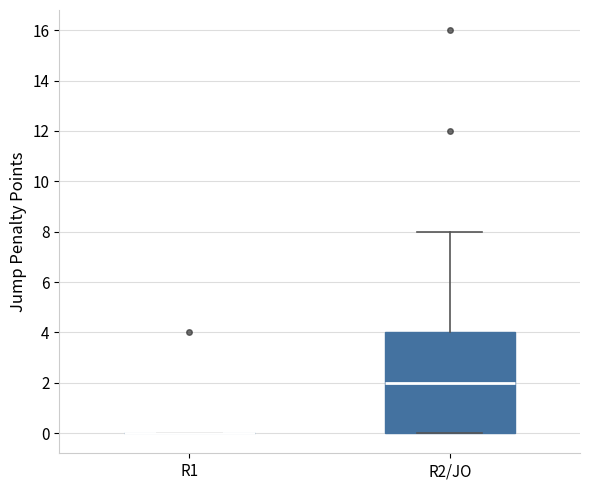

Reading left to right, transcribe this box plot: for each box, give where its median line is, the range the box spans, and where its two whiskers end, as read against the y-axis. The values are not printed on the chart, so give them approximately, as read against the axis.

R1: box collapsed to a line at 0, whiskers 0 to 0
R2/JO: median 2, box 0 to 4, whiskers 0 to 8